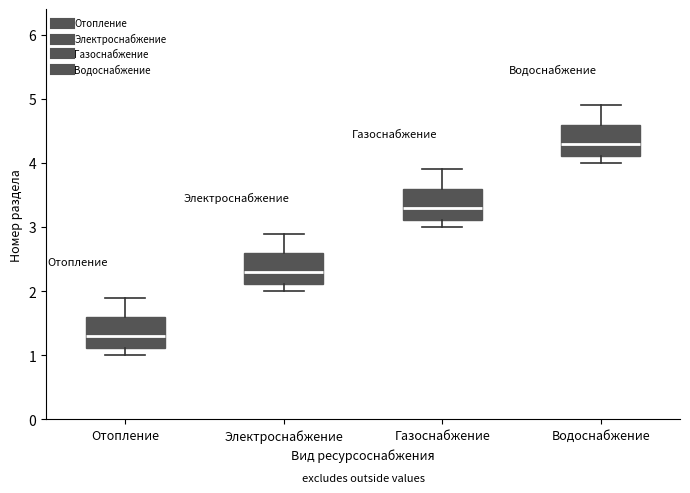

Where does the upper whisker of the box for Газоснабжение end on the y-axis? The values are not printed on the chart, so give them approximately, as read against the axis.

3.9